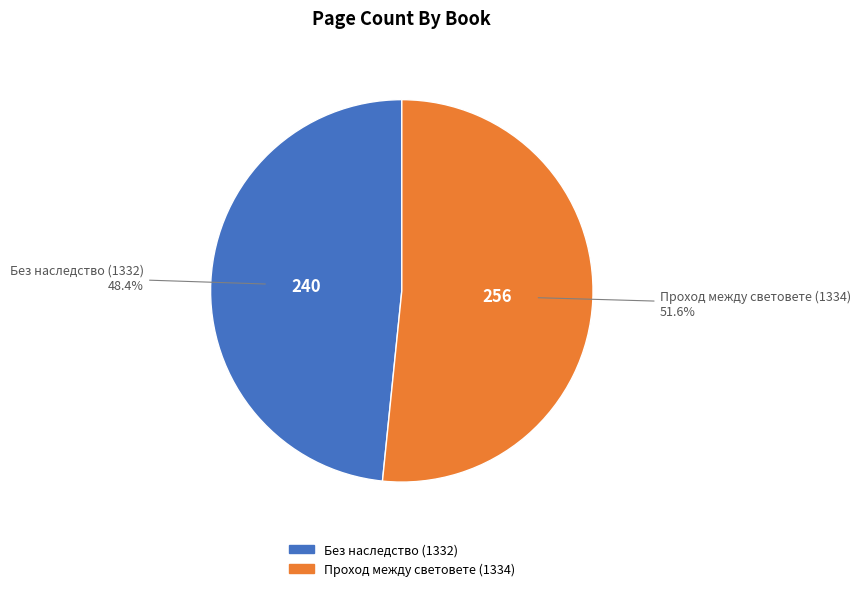

Which has a higher value, Без наследство (1332) or Проход между световете (1334)?

Проход между световете (1334)